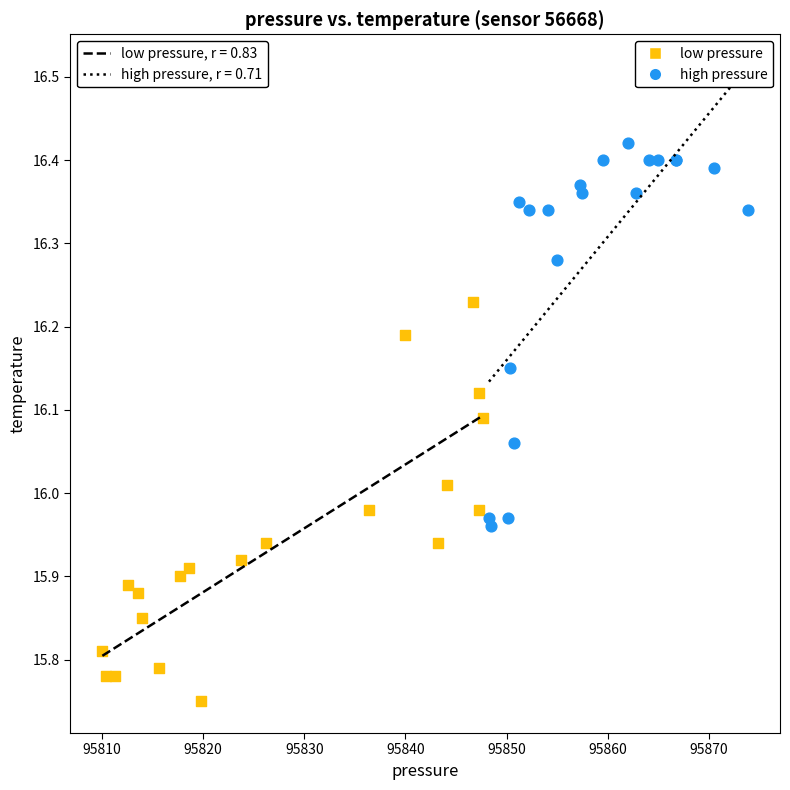

What are all the series names shown in the legend?

low pressure, high pressure